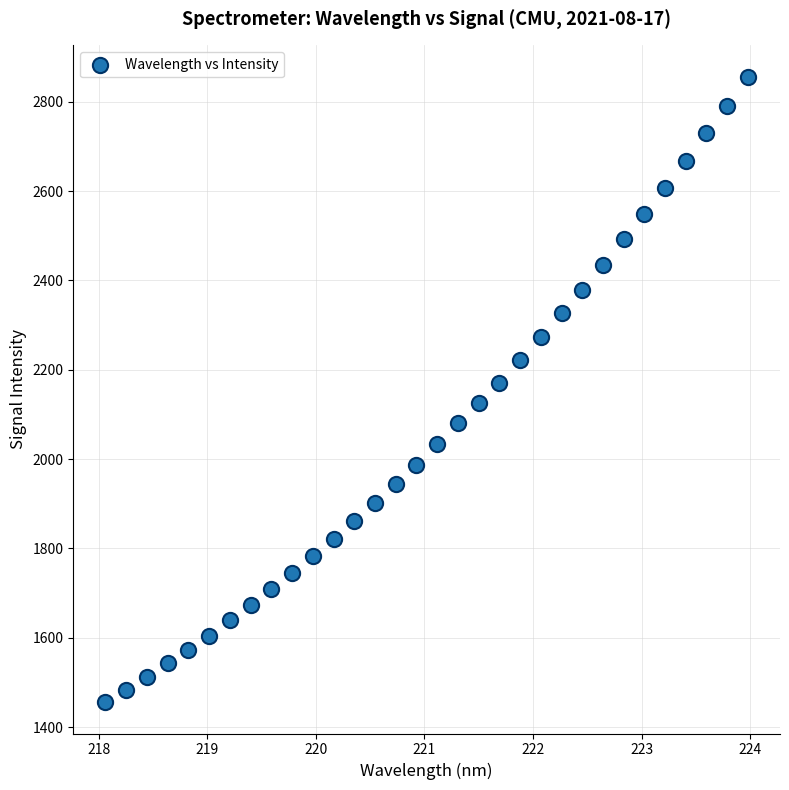

What is the range of Y values (max minus min)?

1400.3